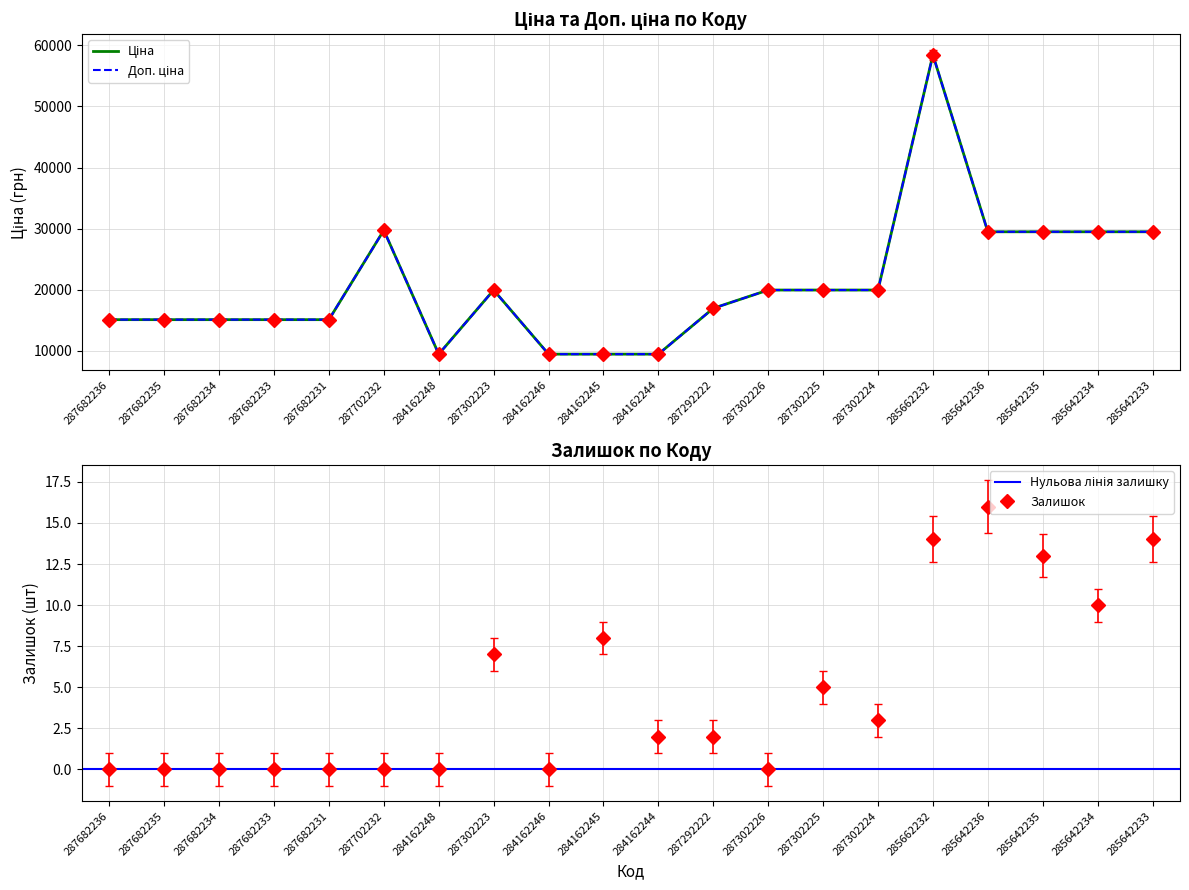

True or false: Доп. ціна has more than 0 points higher than both neighbors.

True